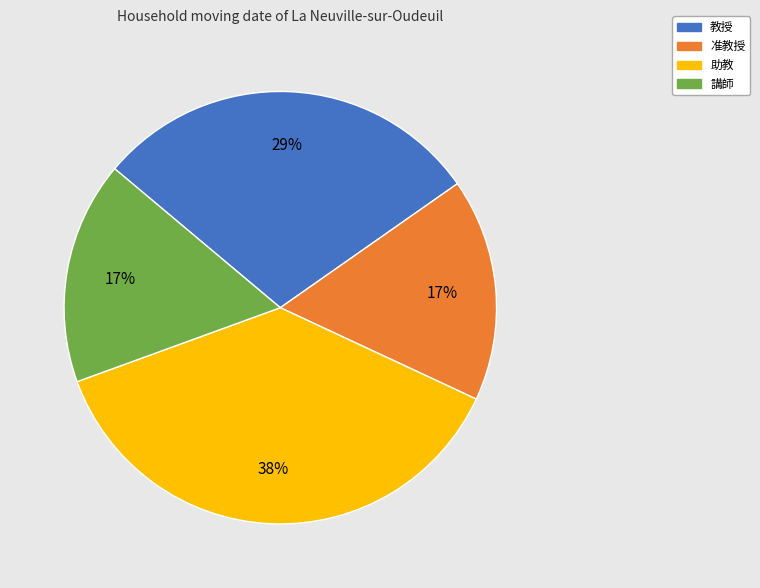

To the nearest percent, what portion does 講師 represent?

17%